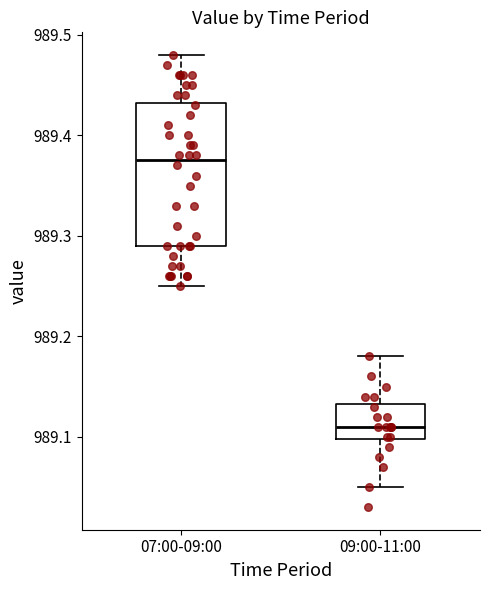

Where does the median line of the box for 07:00-09:00 sit on the y-axis? The values are not printed on the chart, so give them approximately, as read against the axis.

989.38